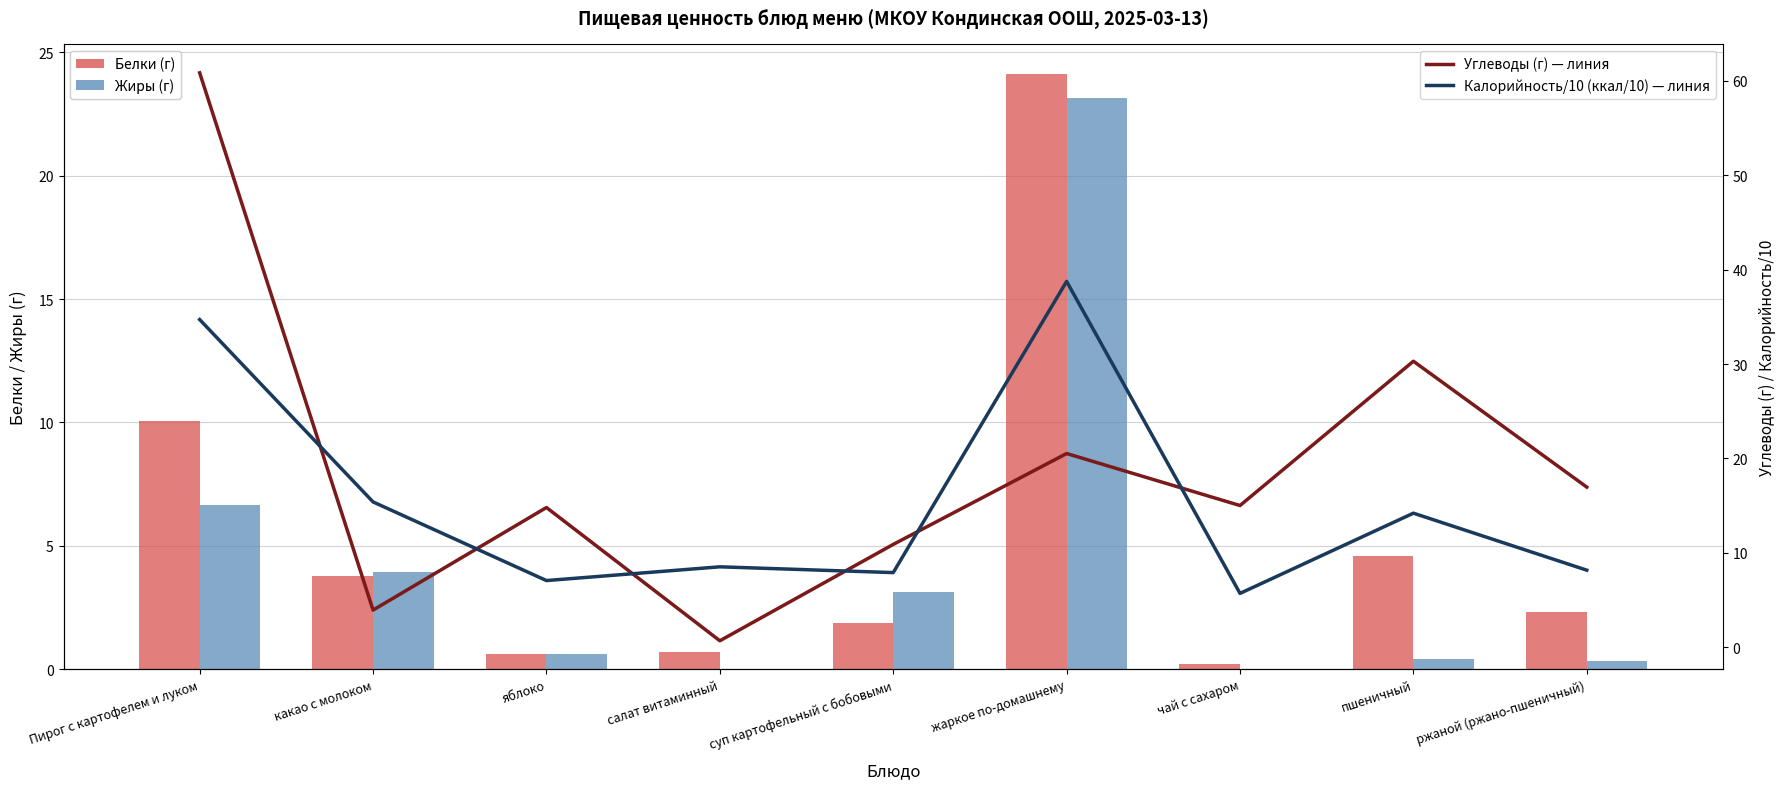

Count the number of data series in this chart.

4